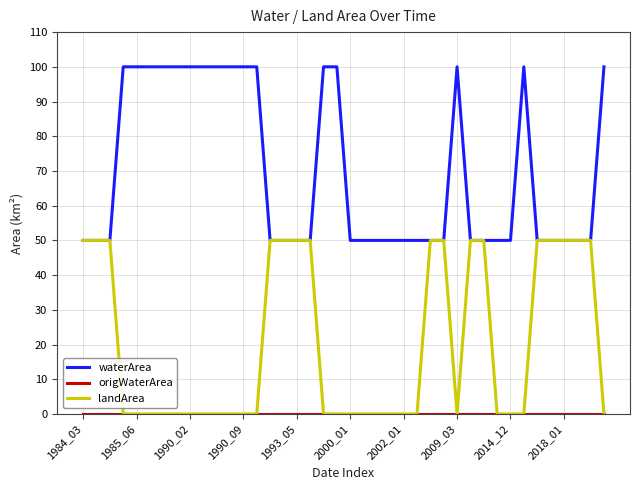

What is the maximum value shown in the chart?

100